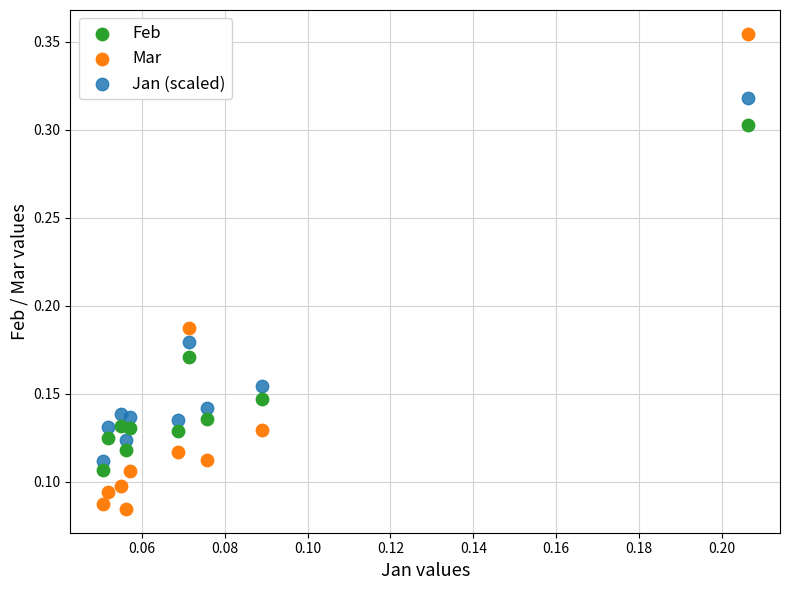

Which series contains the lowest Y value?

Mar